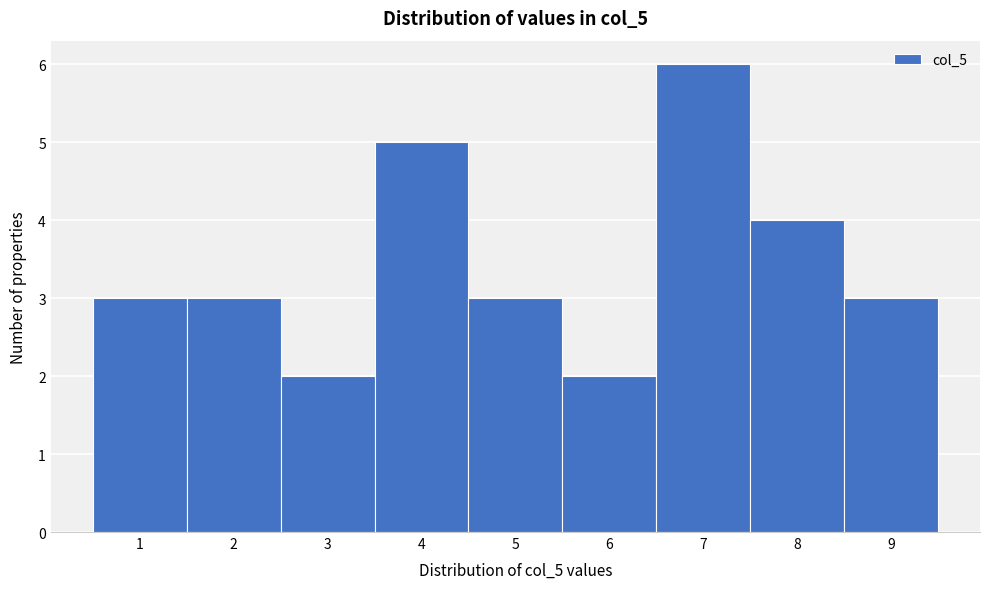

Over which range of the x-axis is the bar tallest?

6.5 to 7.5